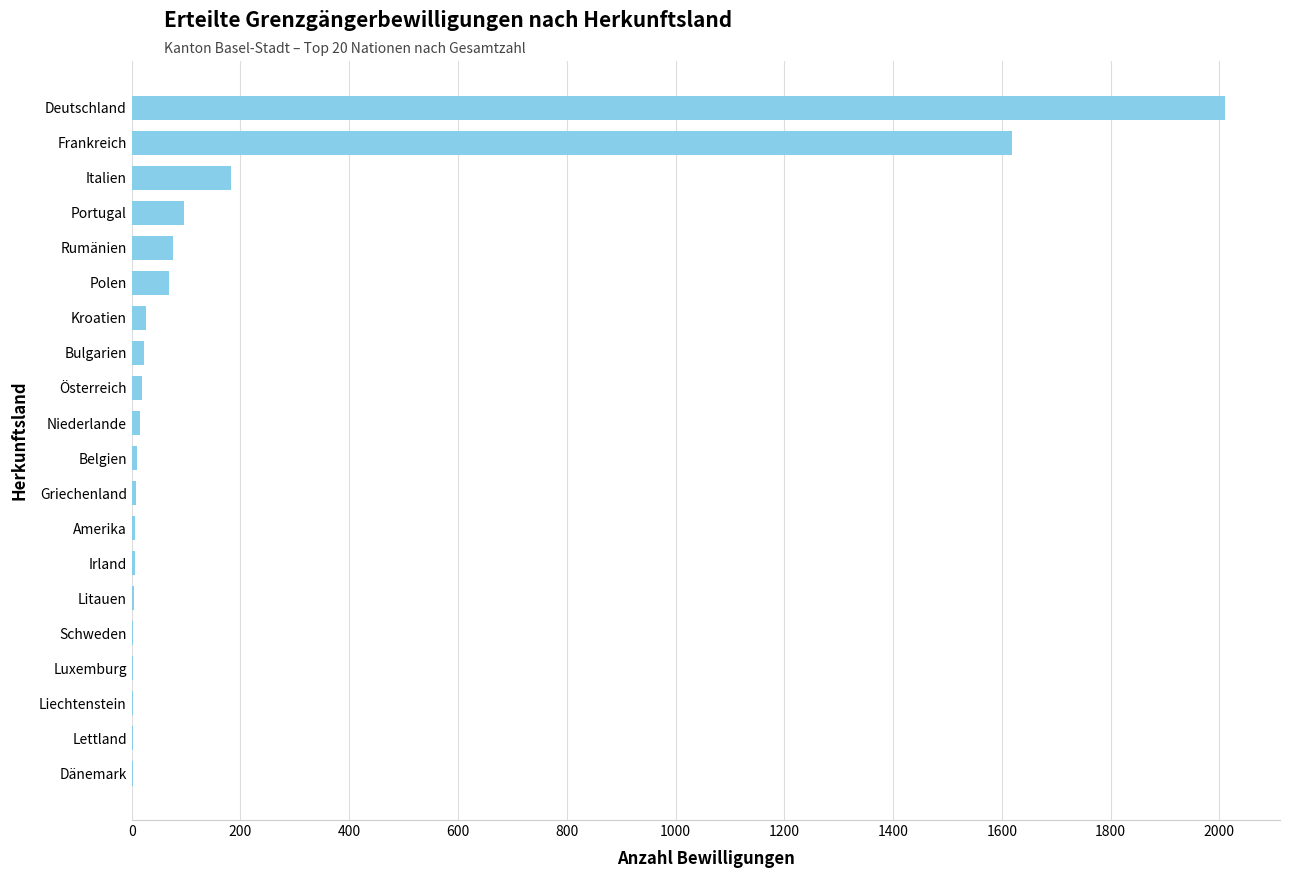

The chart shows a value of 1618 at Frankreich. True or false?

True